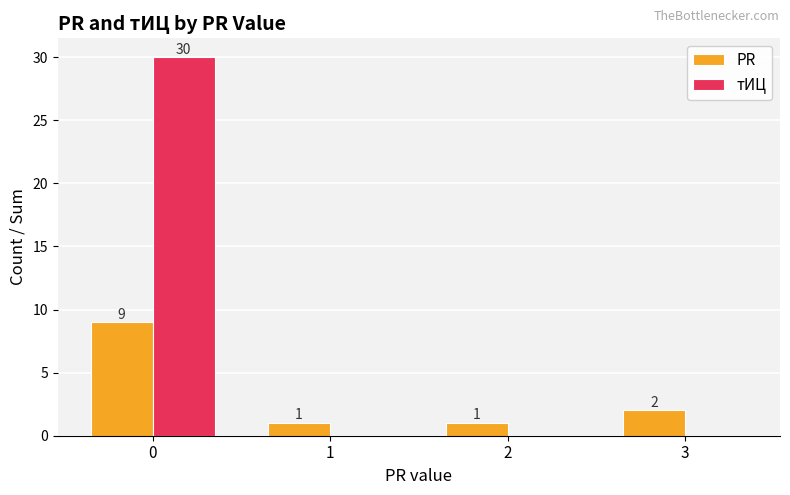

Are the bars grouped side by side (vs. stacked)?

Yes